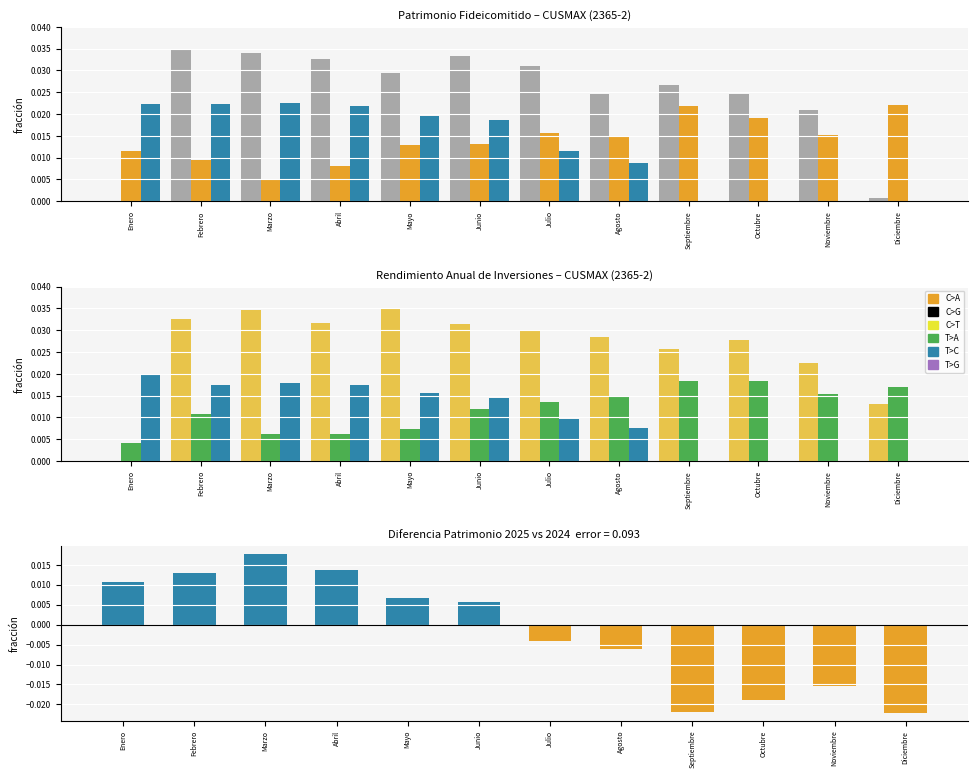

Where is Rendimiento 2025 nearest to the value 0?

Septiembre